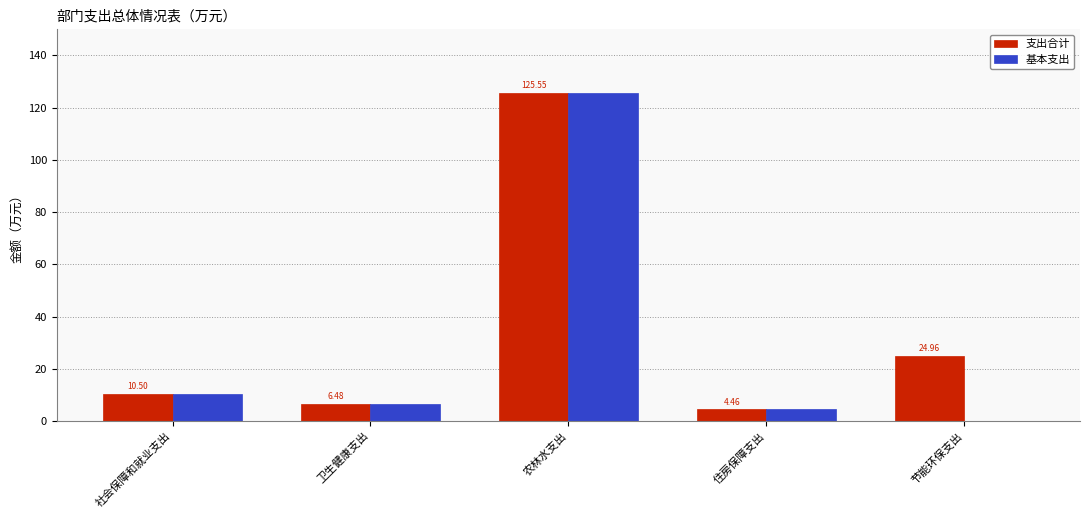

Which series has the largest total across all categories?

支出合计